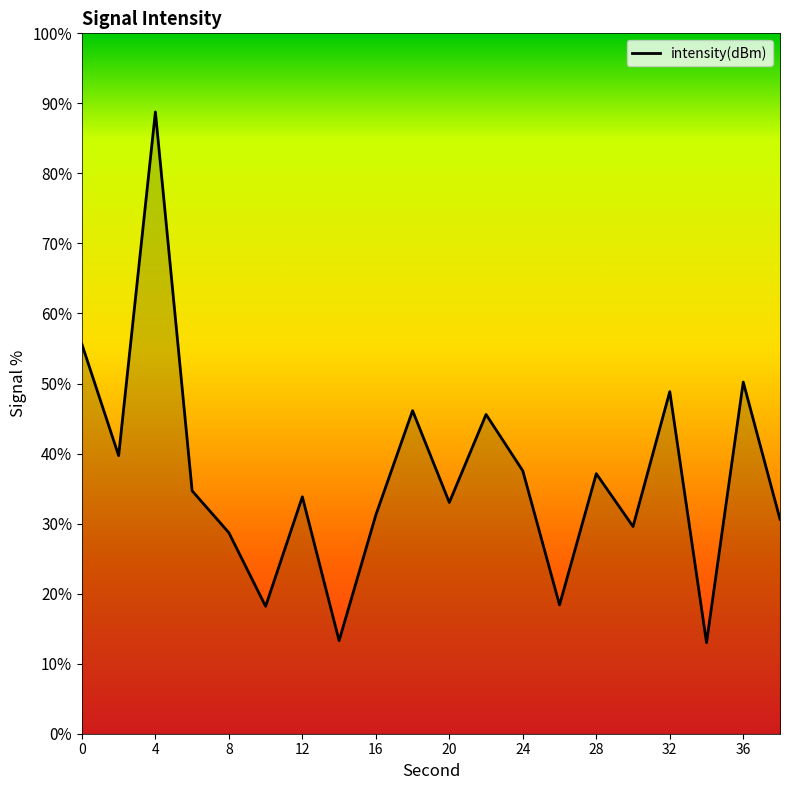

What is the minimum value shown in the chart?

13.0